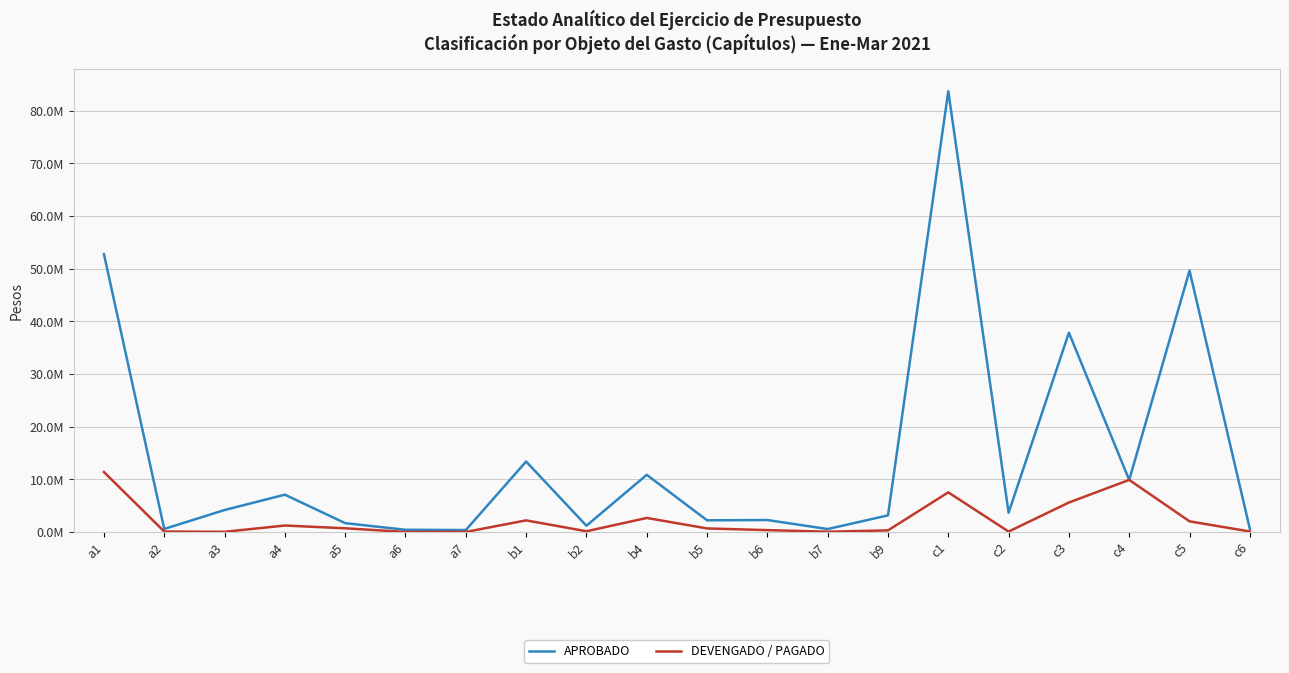

What are all the series names shown in the legend?

APROBADO, DEVENGADO / PAGADO